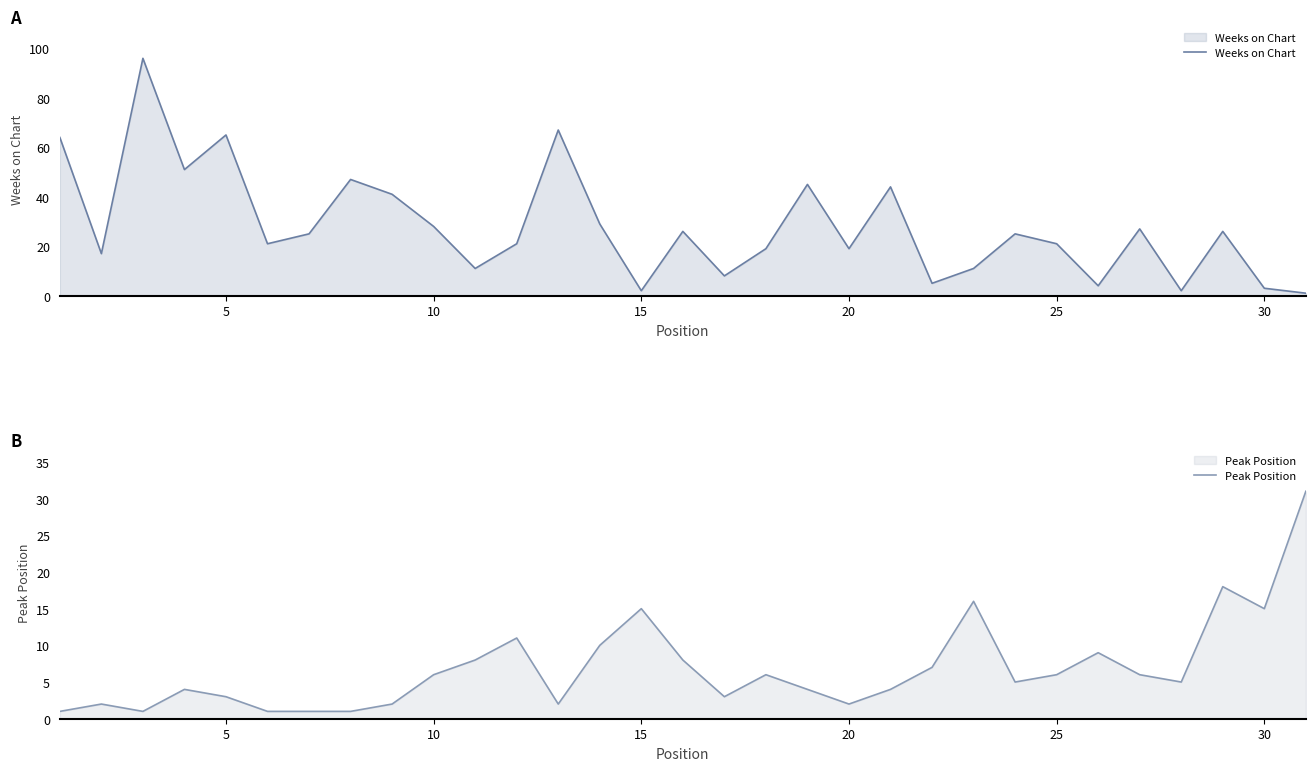

What is the maximum value for Weeks on Chart?

96